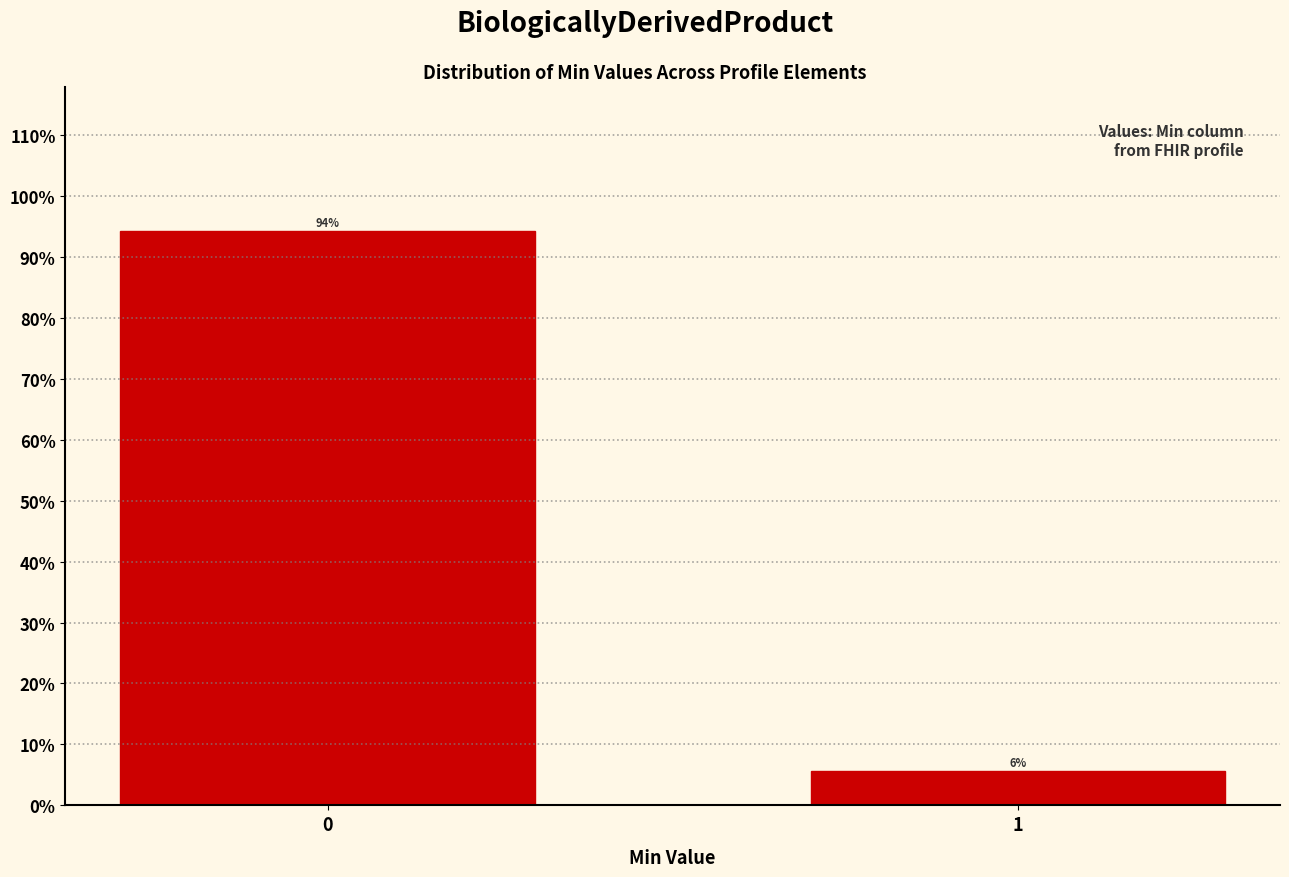

Rank the categories by value from lowest to highest.

1, 0